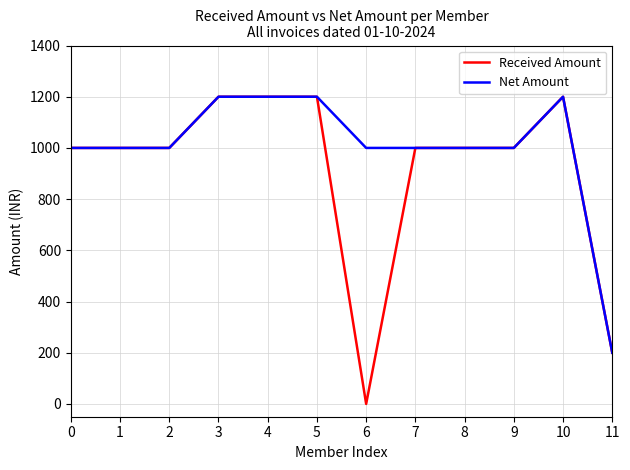

What is the maximum value for Net Amount?

1200